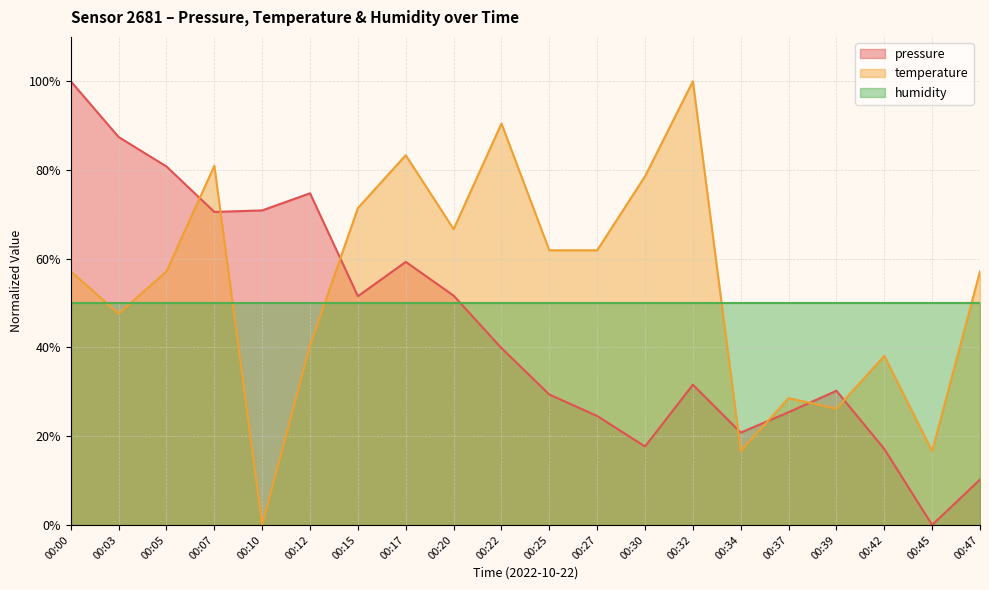

How many values in the temperature series are below 57?

8